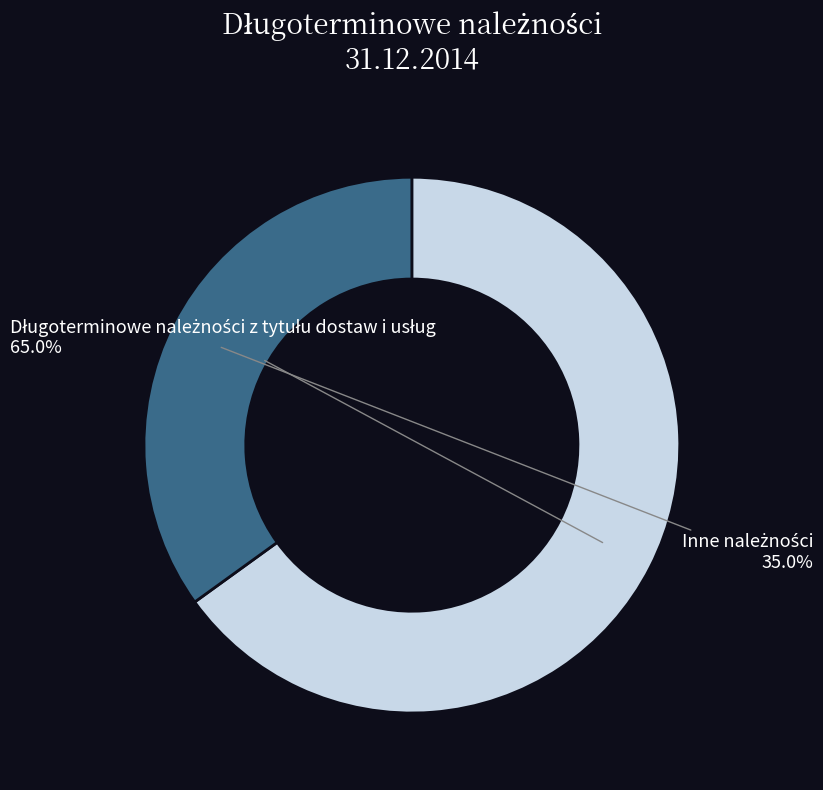

Does any single category account for the majority?

Yes